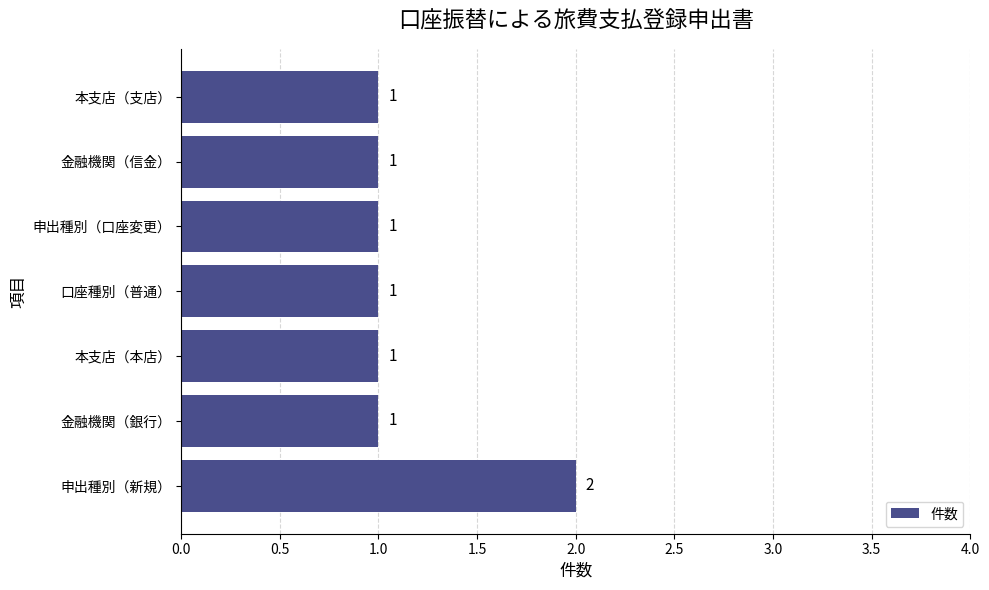

How many bars are there in total?

7